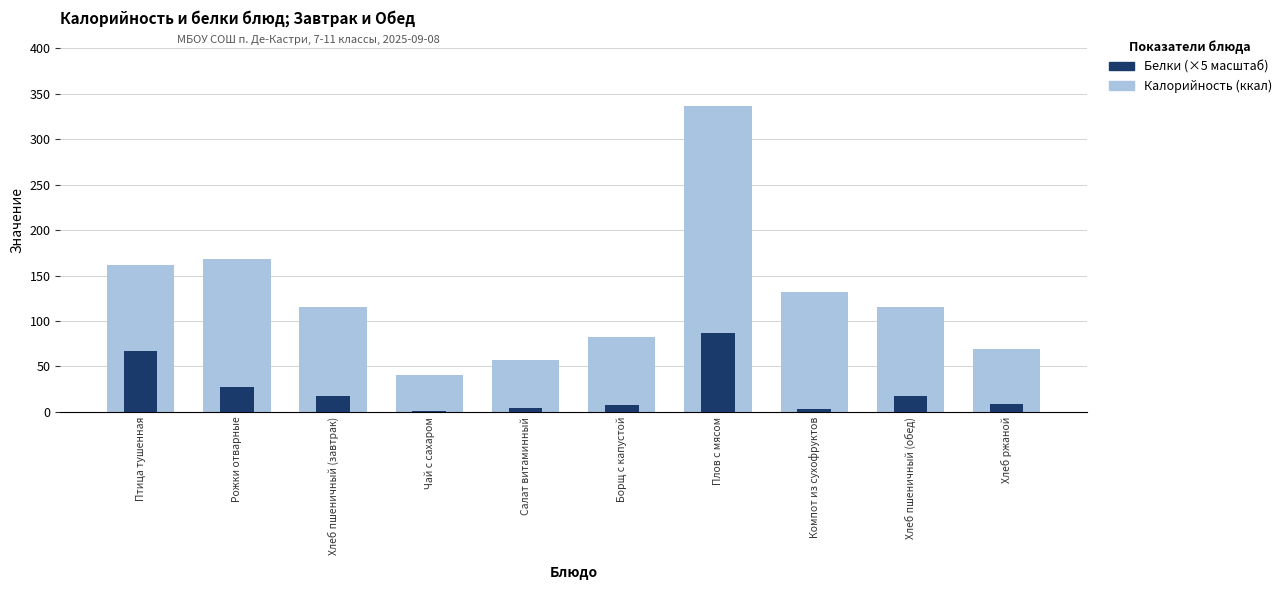

What is the value of the Белки (×5) bar at the 10th from the left?

8.4